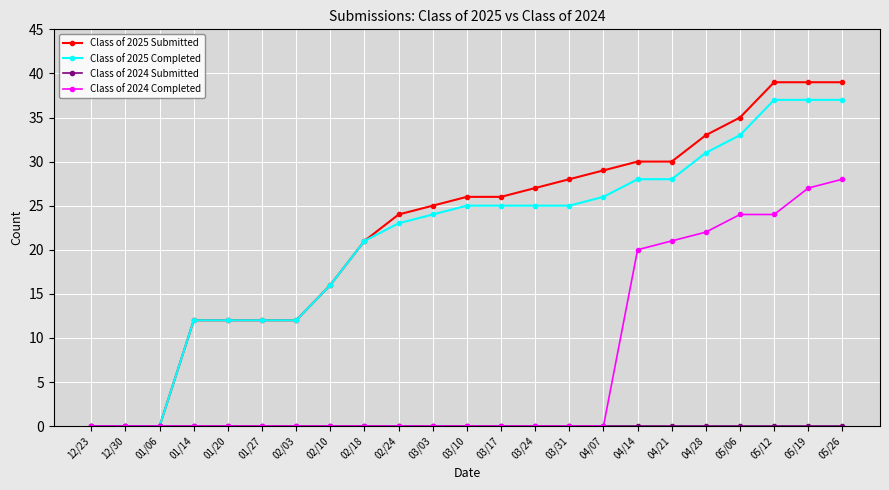

What is the approximate value of Class of 2025 Submitted at 03/10?

26